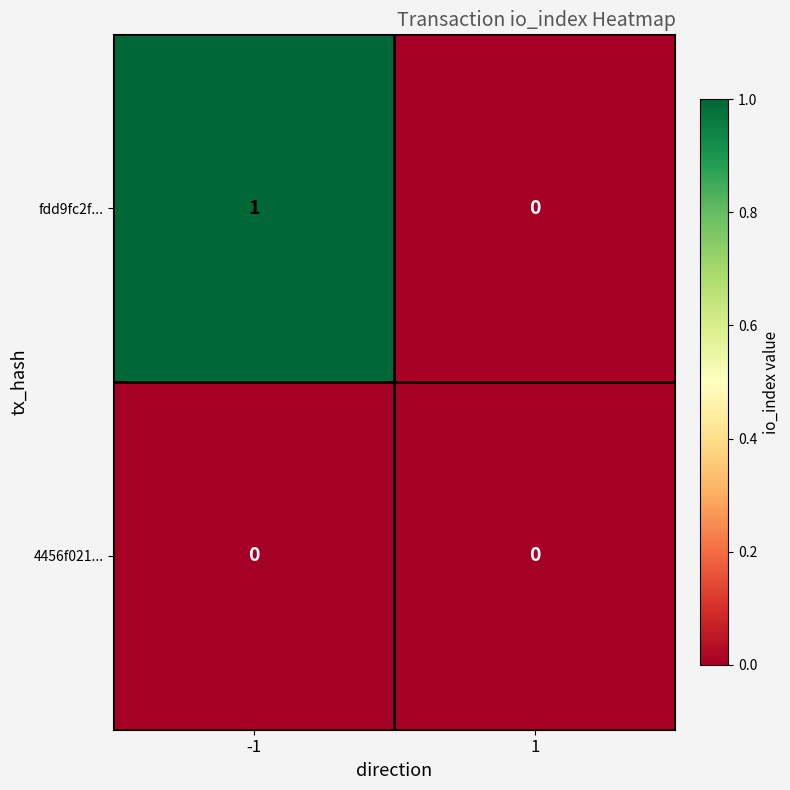

What is the maximum value shown in the chart?

1